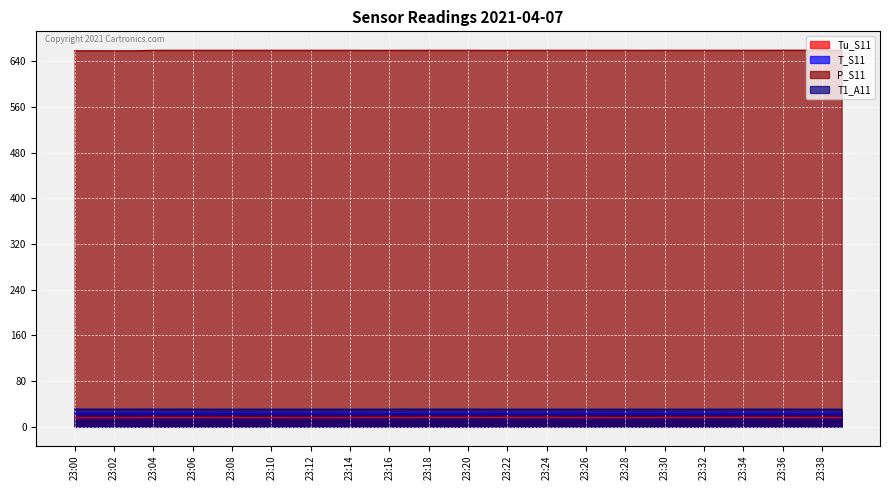

Which series has the widest spread of values?

P_S11